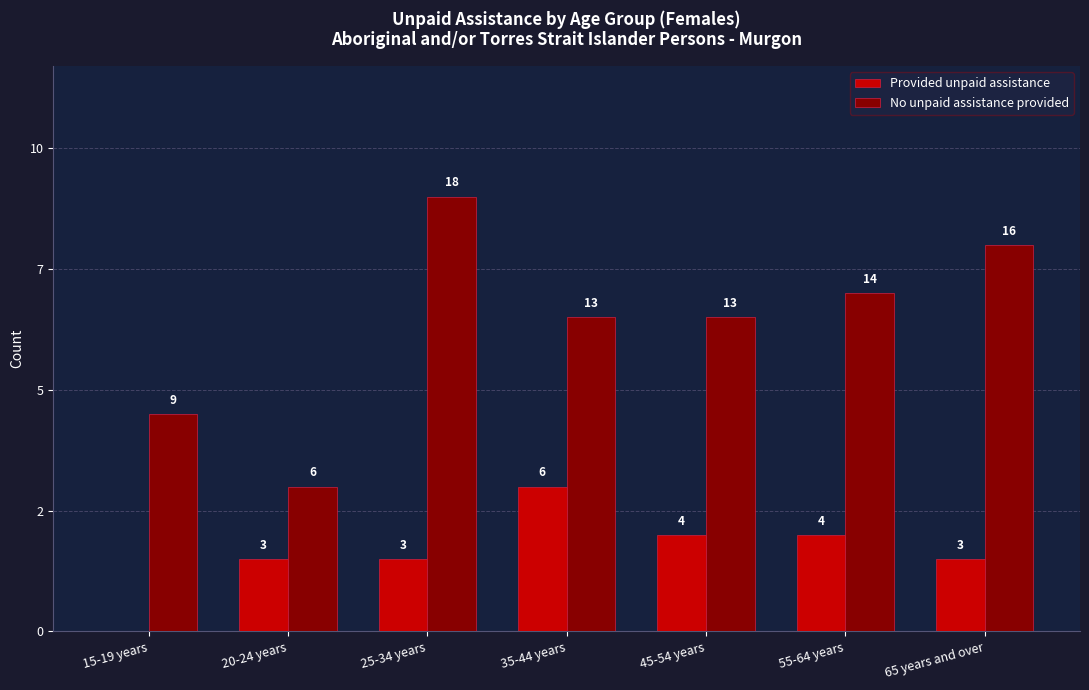

Are the bars grouped side by side (vs. stacked)?

Yes